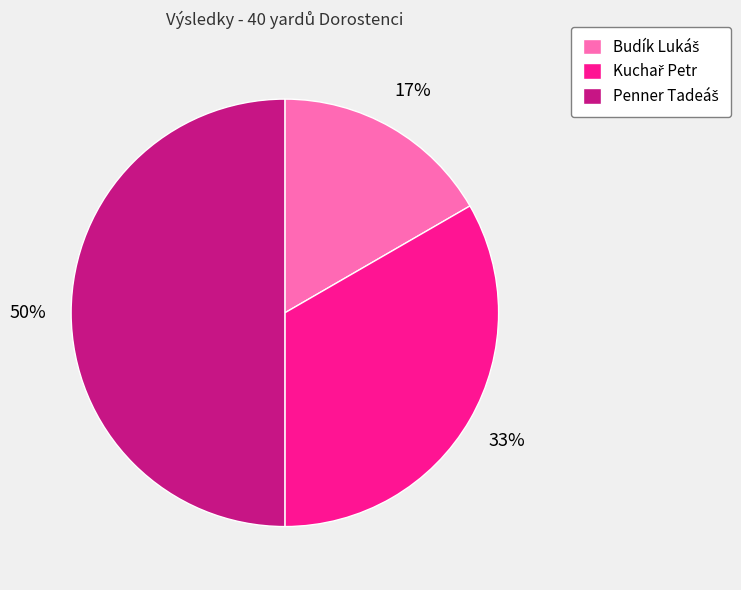

To the nearest percent, what is the difference between the largest and smallest slice percentages?

33%